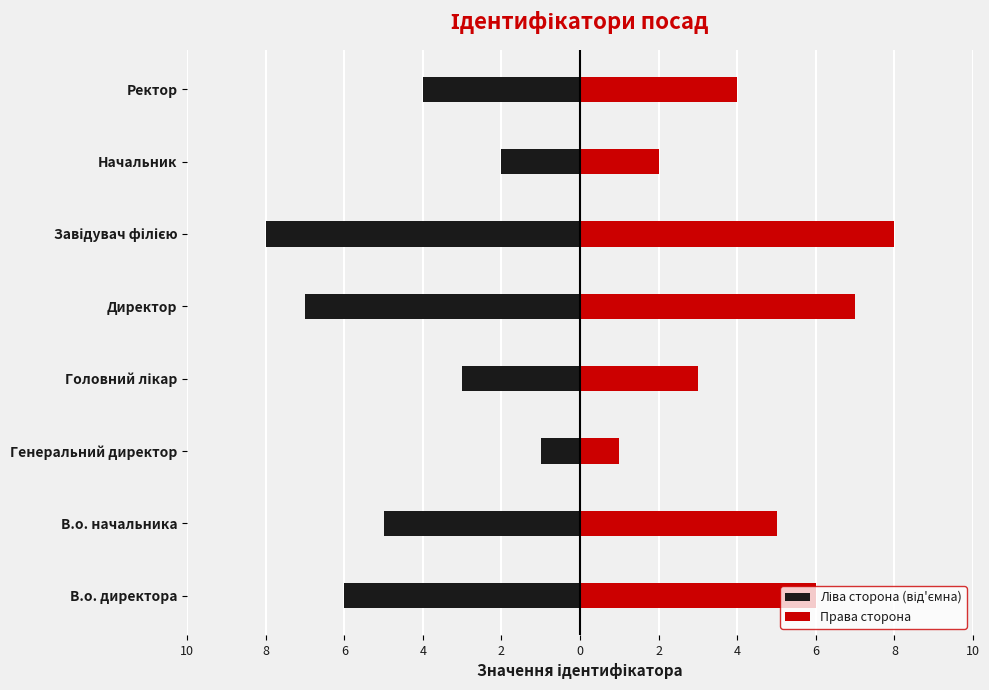

What is the sum of all Права сторона values?

36